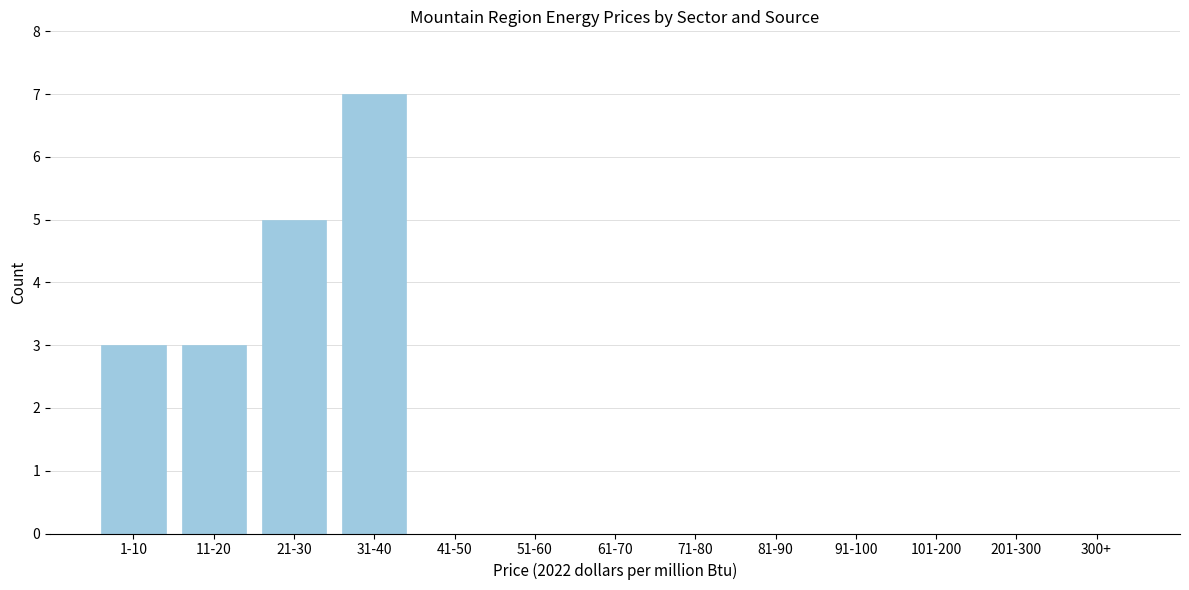

Reading left to right, list all the values displayed in this chart.

1-10=3	11-20=3	21-30=5	31-40=7	41-50=0	51-60=0	61-70=0	71-80=0	81-90=0	91-100=0	101-200=0	201-300=0	300+=0